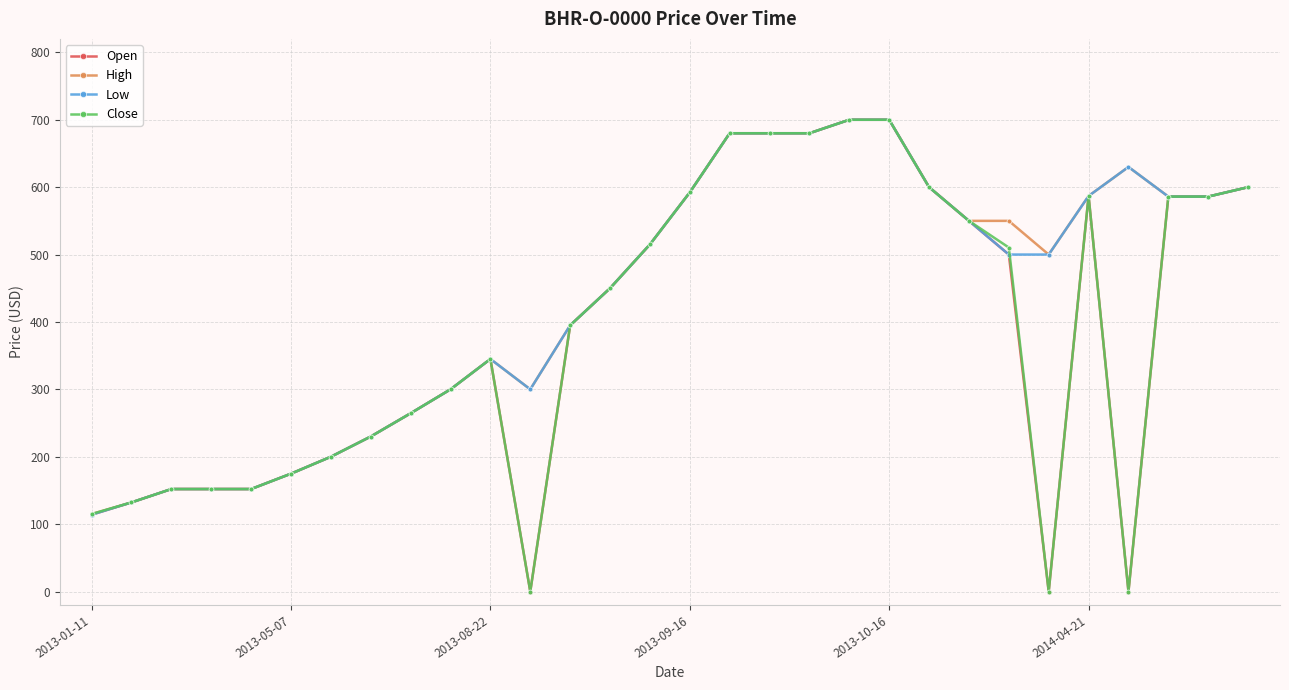

How many data points does each series have?

30